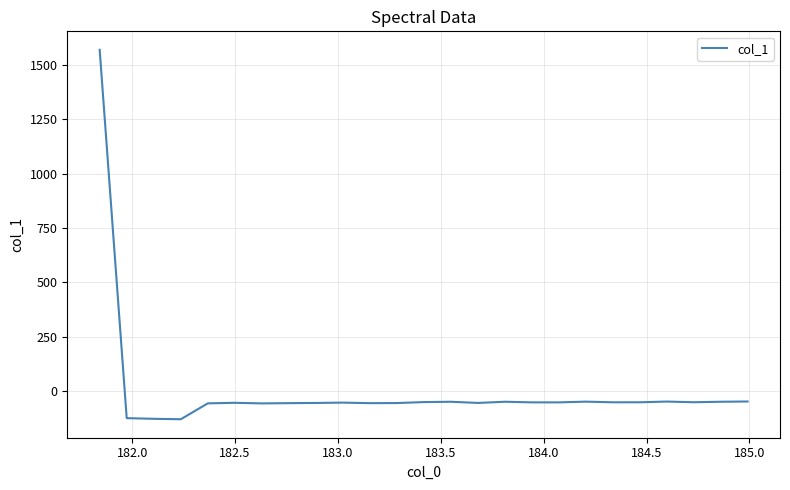

What is the maximum value shown in the chart?

1568.2